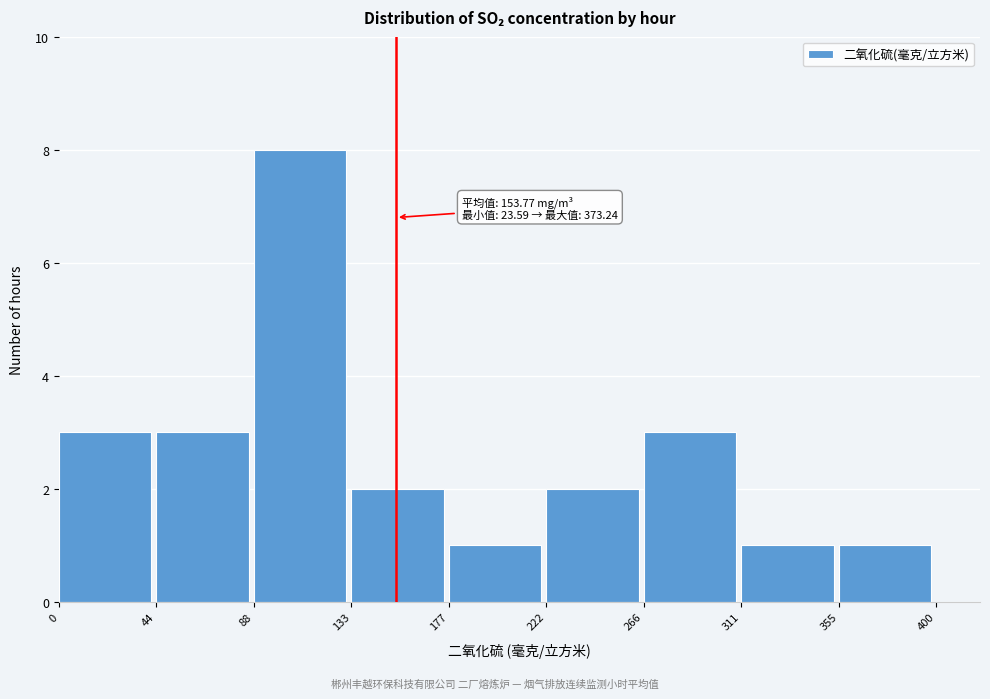

Which range on the x-axis has the tallest bar?

88 to 133